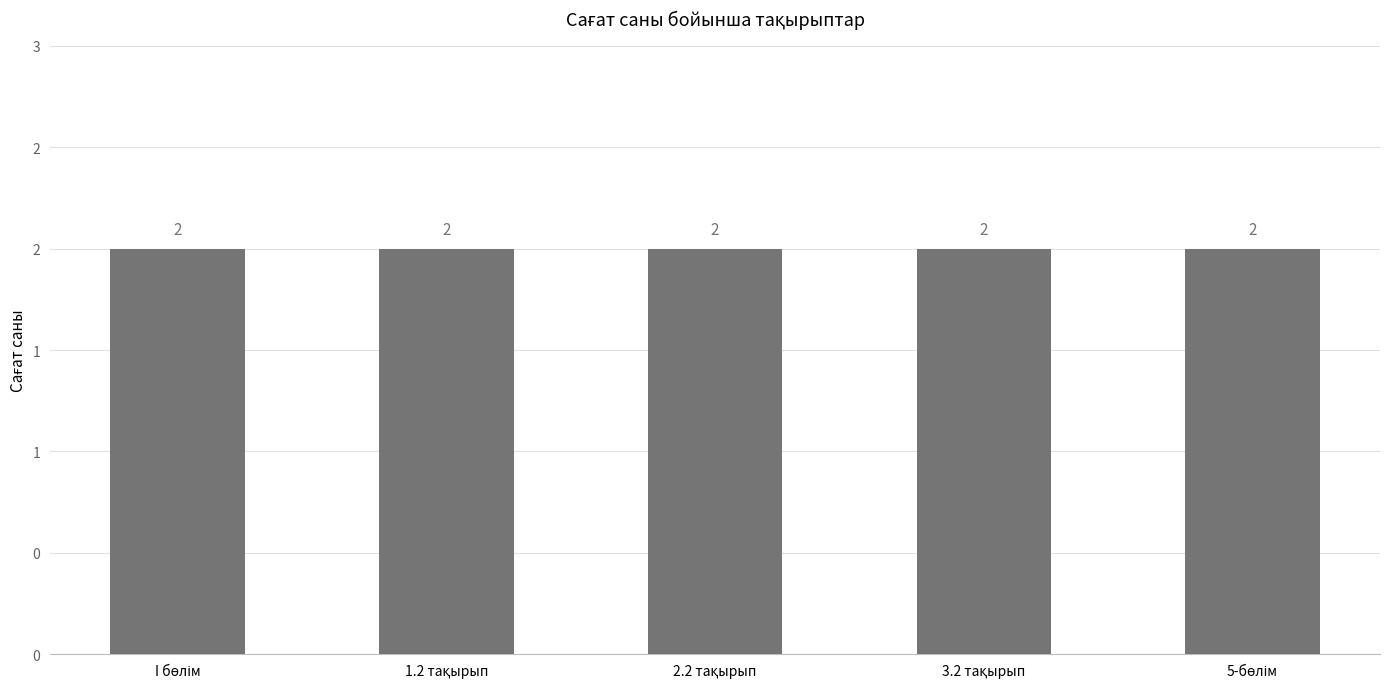

The теор series shows 4 at 6. True or false?

False